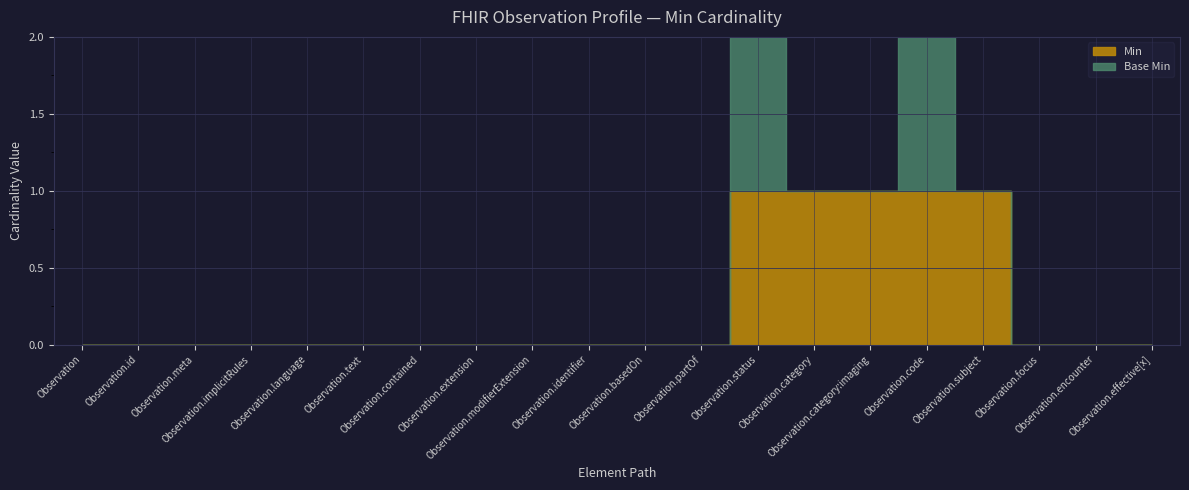

Between Observation.modifierExtension and Observation.status, which is larger?

Observation.status